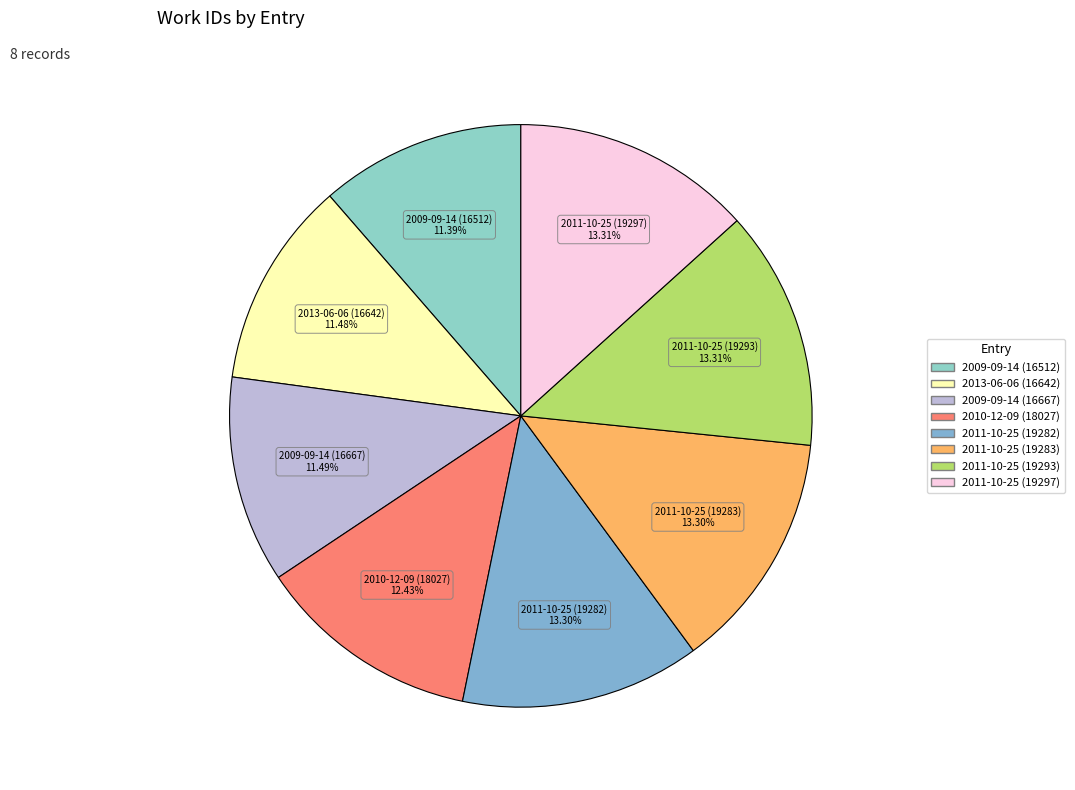

Between 2011-10-25 (19282) and 2009-09-14 (16512), which is larger?

2011-10-25 (19282)